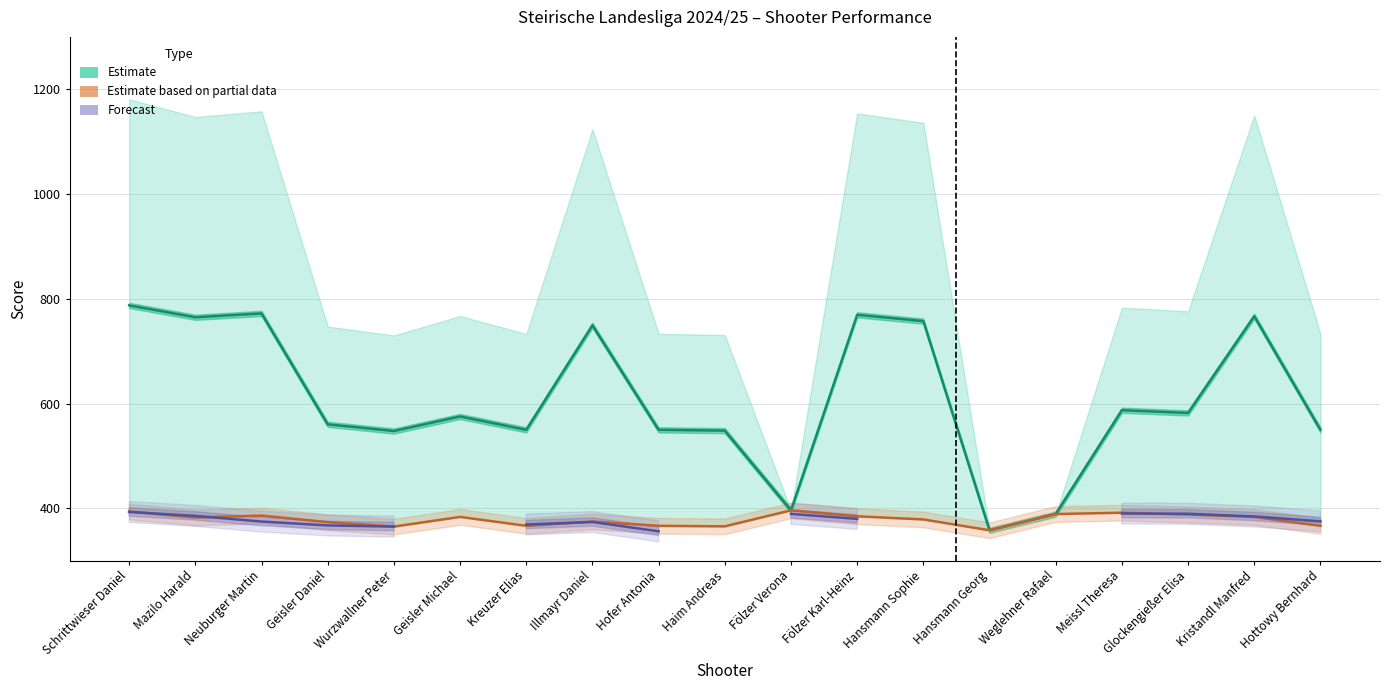

What is the minimum value for Schnitt (Partial)?

358.0